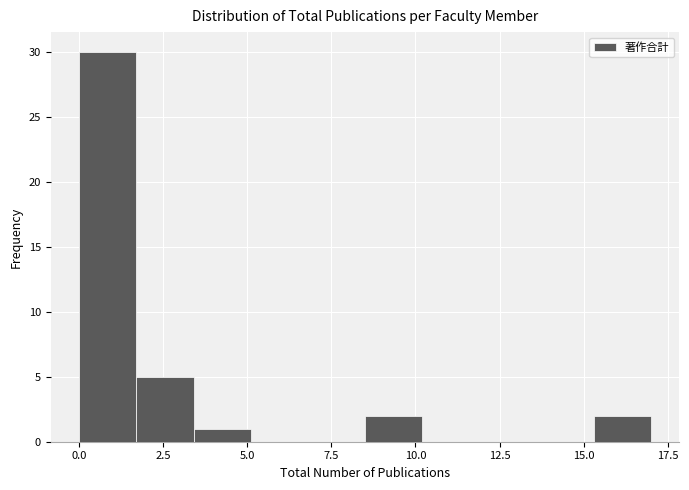

Around what value on the x-axis is the tallest bar? Give the approximate position of its centre, as read against the axis.

1.0